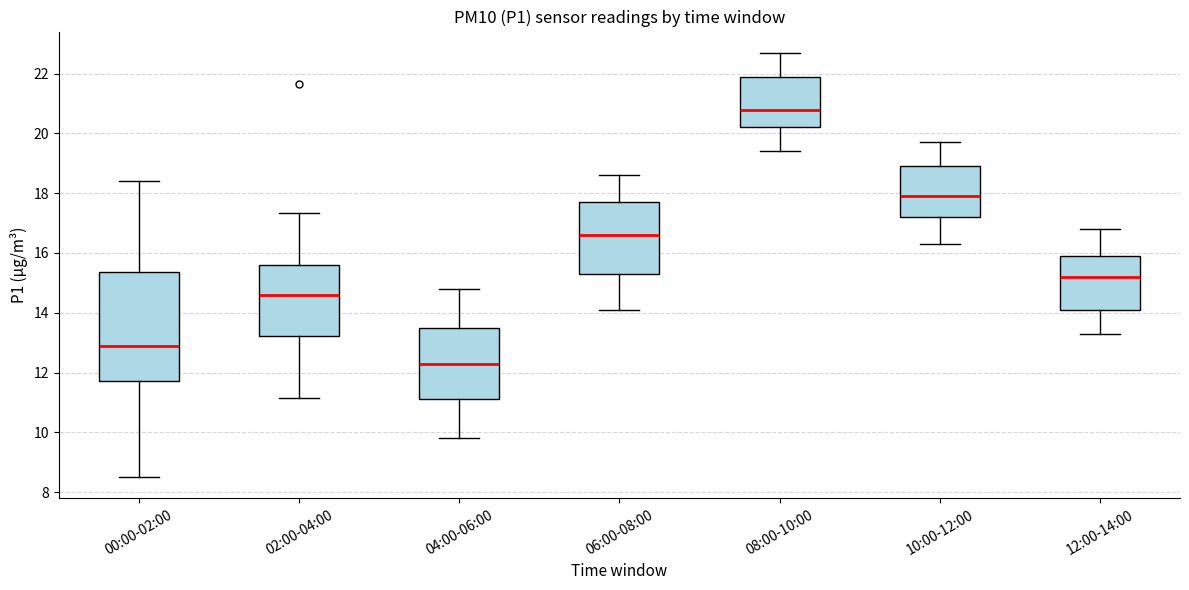

Which box is the tallest, from its lower edge to its upper edge?

00:00-02:00